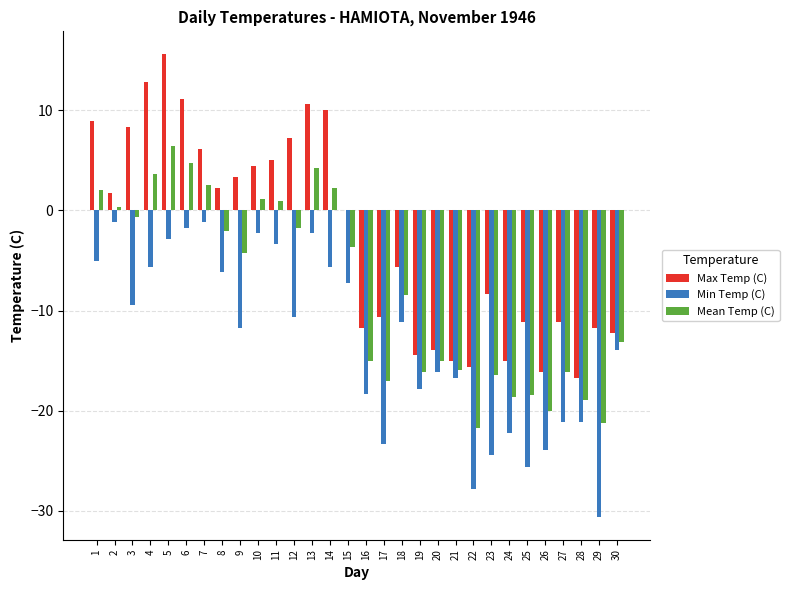

How many groups of bars are there?

30